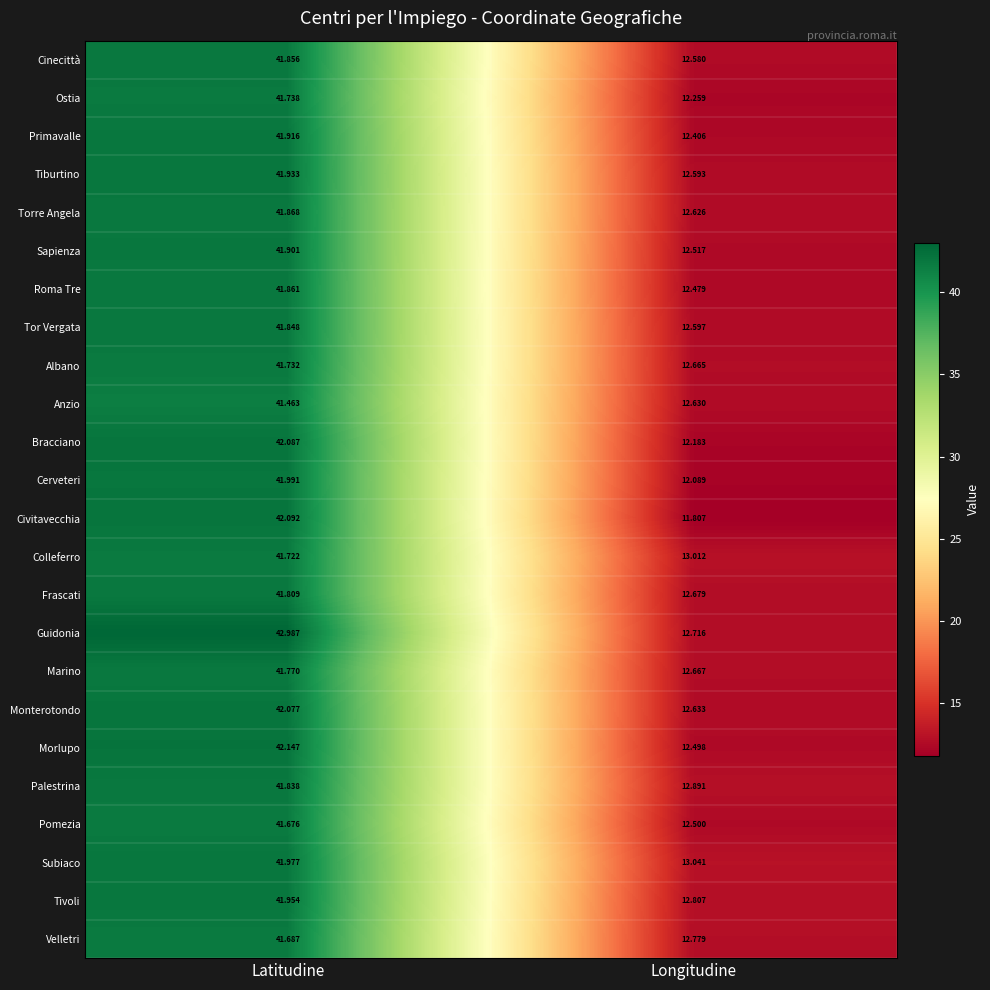

Which series has the largest total across all categories?

Guidonia